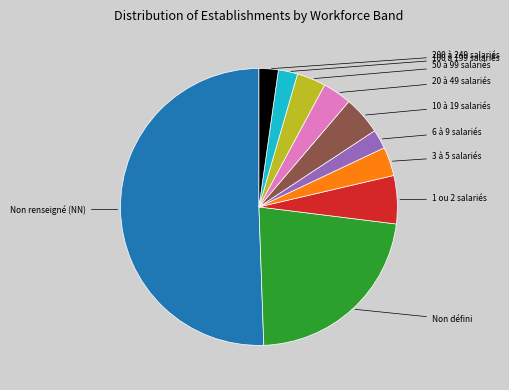

Does any single category account for the majority?

Yes